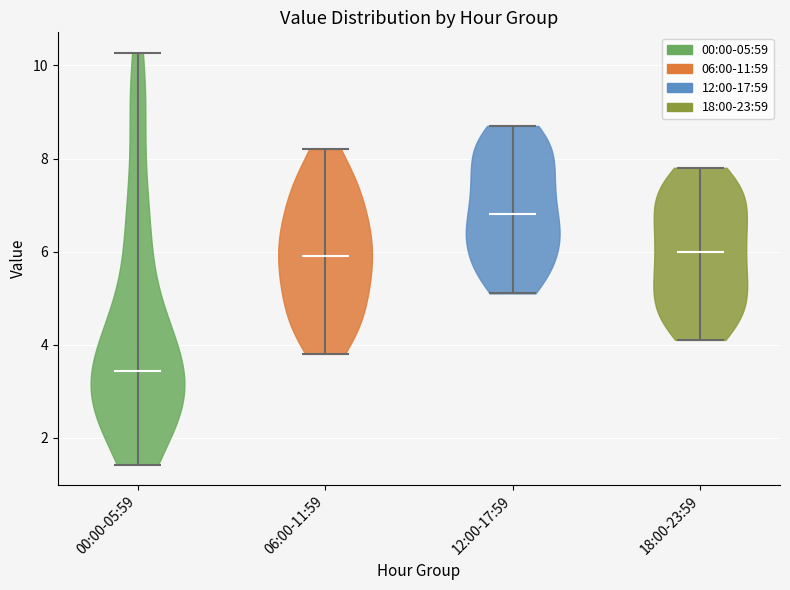

Which violin has the lowest median line?

00:00-05:59